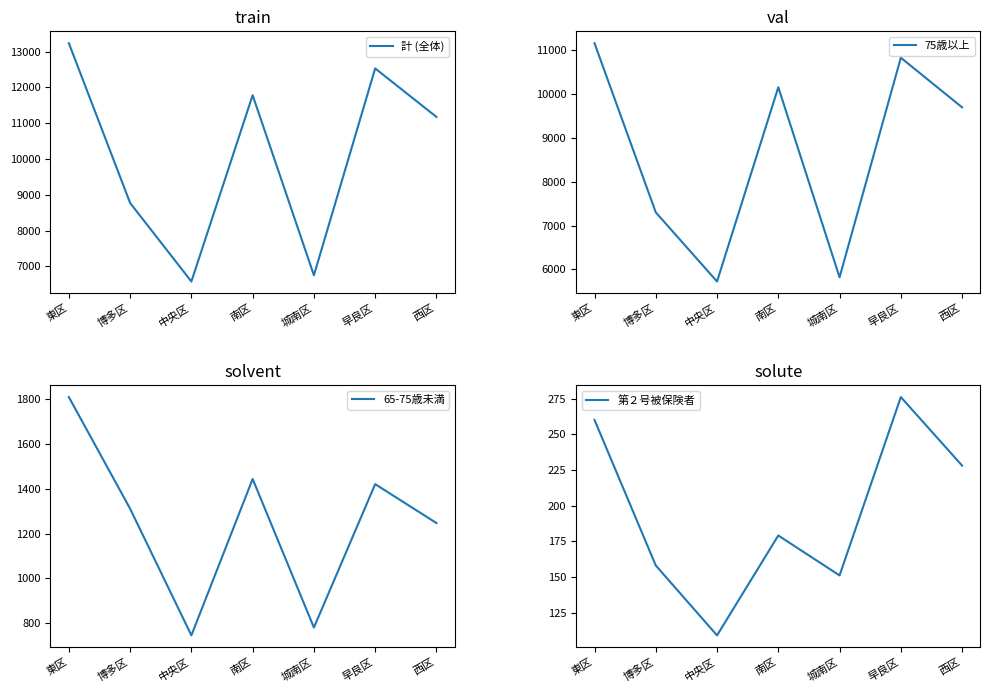

Reading left to right, extract all data points from this chart.

計 (全体): 東区=13234	博多区=8772	中央区=6578	南区=11782	城南区=6752	早良区=12530	西区=11175
75歳以上: 東区=11164	博多区=7303	中央区=5724	南区=10159	城南区=5821	早良区=10833	西区=9700
65-75歳未満: 東区=1810	博多区=1311	中央区=745	南区=1444	城南区=780	早良区=1421	西区=1247
第２号被保険者: 東区=260	博多区=158	中央区=109	南区=179	城南区=151	早良区=276	西区=228